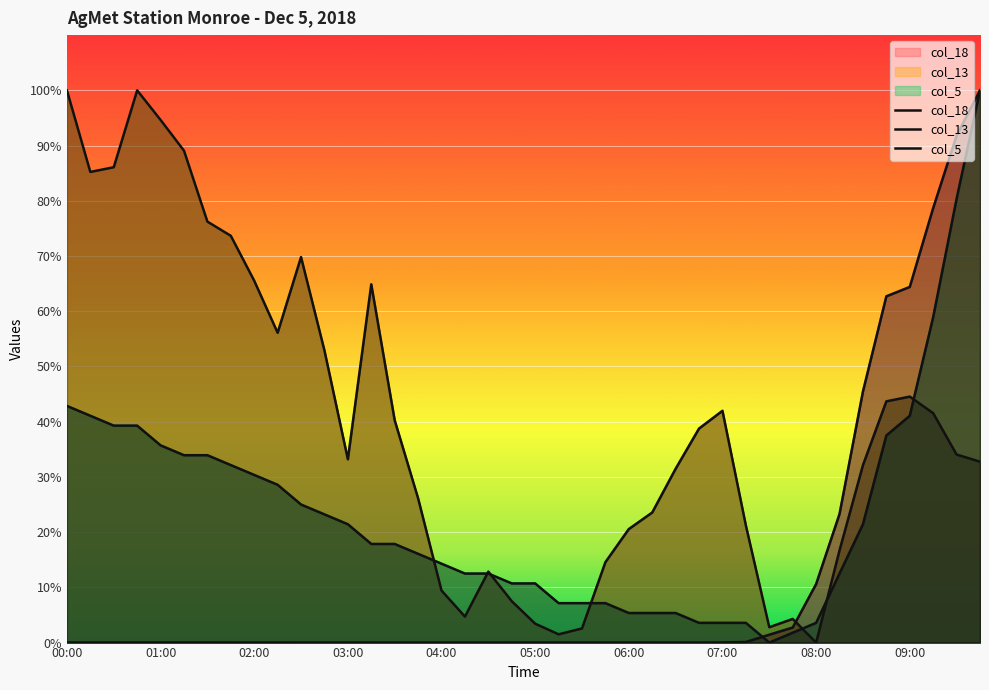

What is the average value of the col_5 series?

23.6